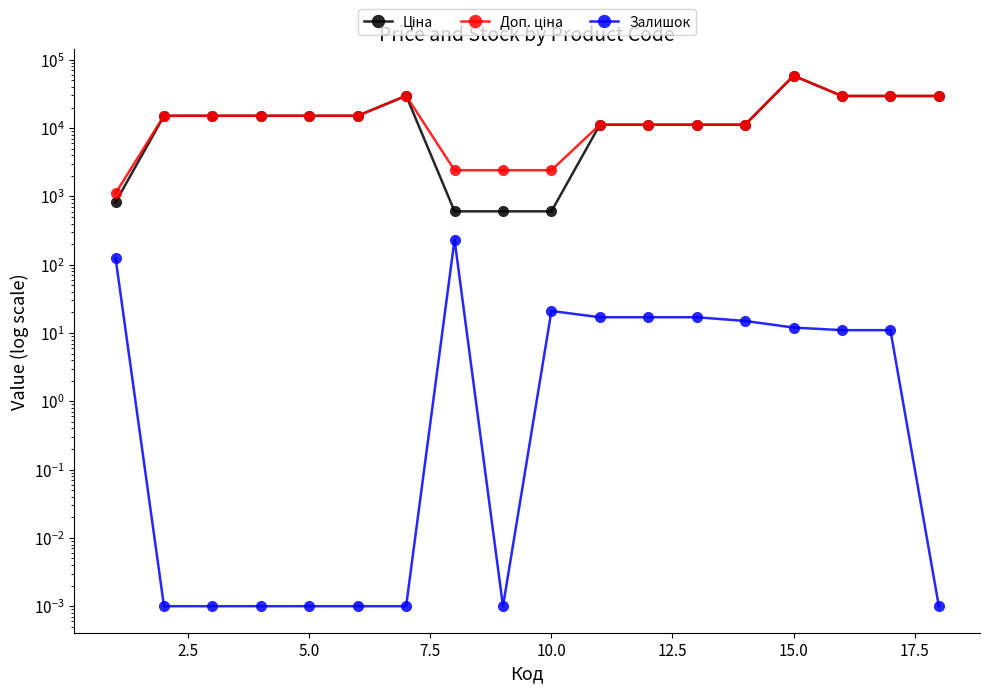

Is it true that Залишок equals 10.3 at 10.0?

False